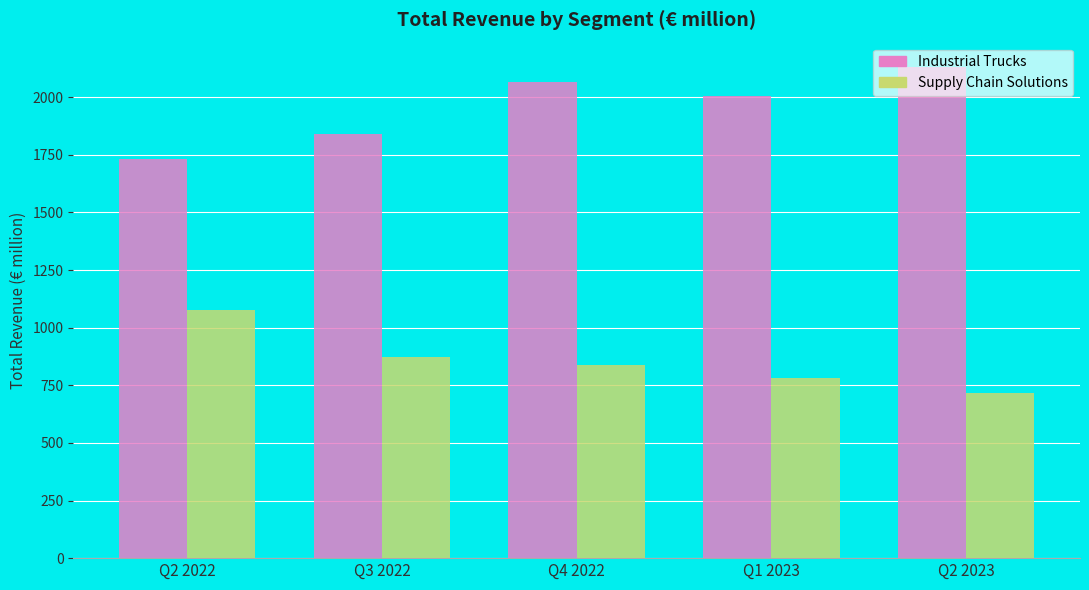

What is the difference between the highest and lowest values at Q2 2023?

1415.4